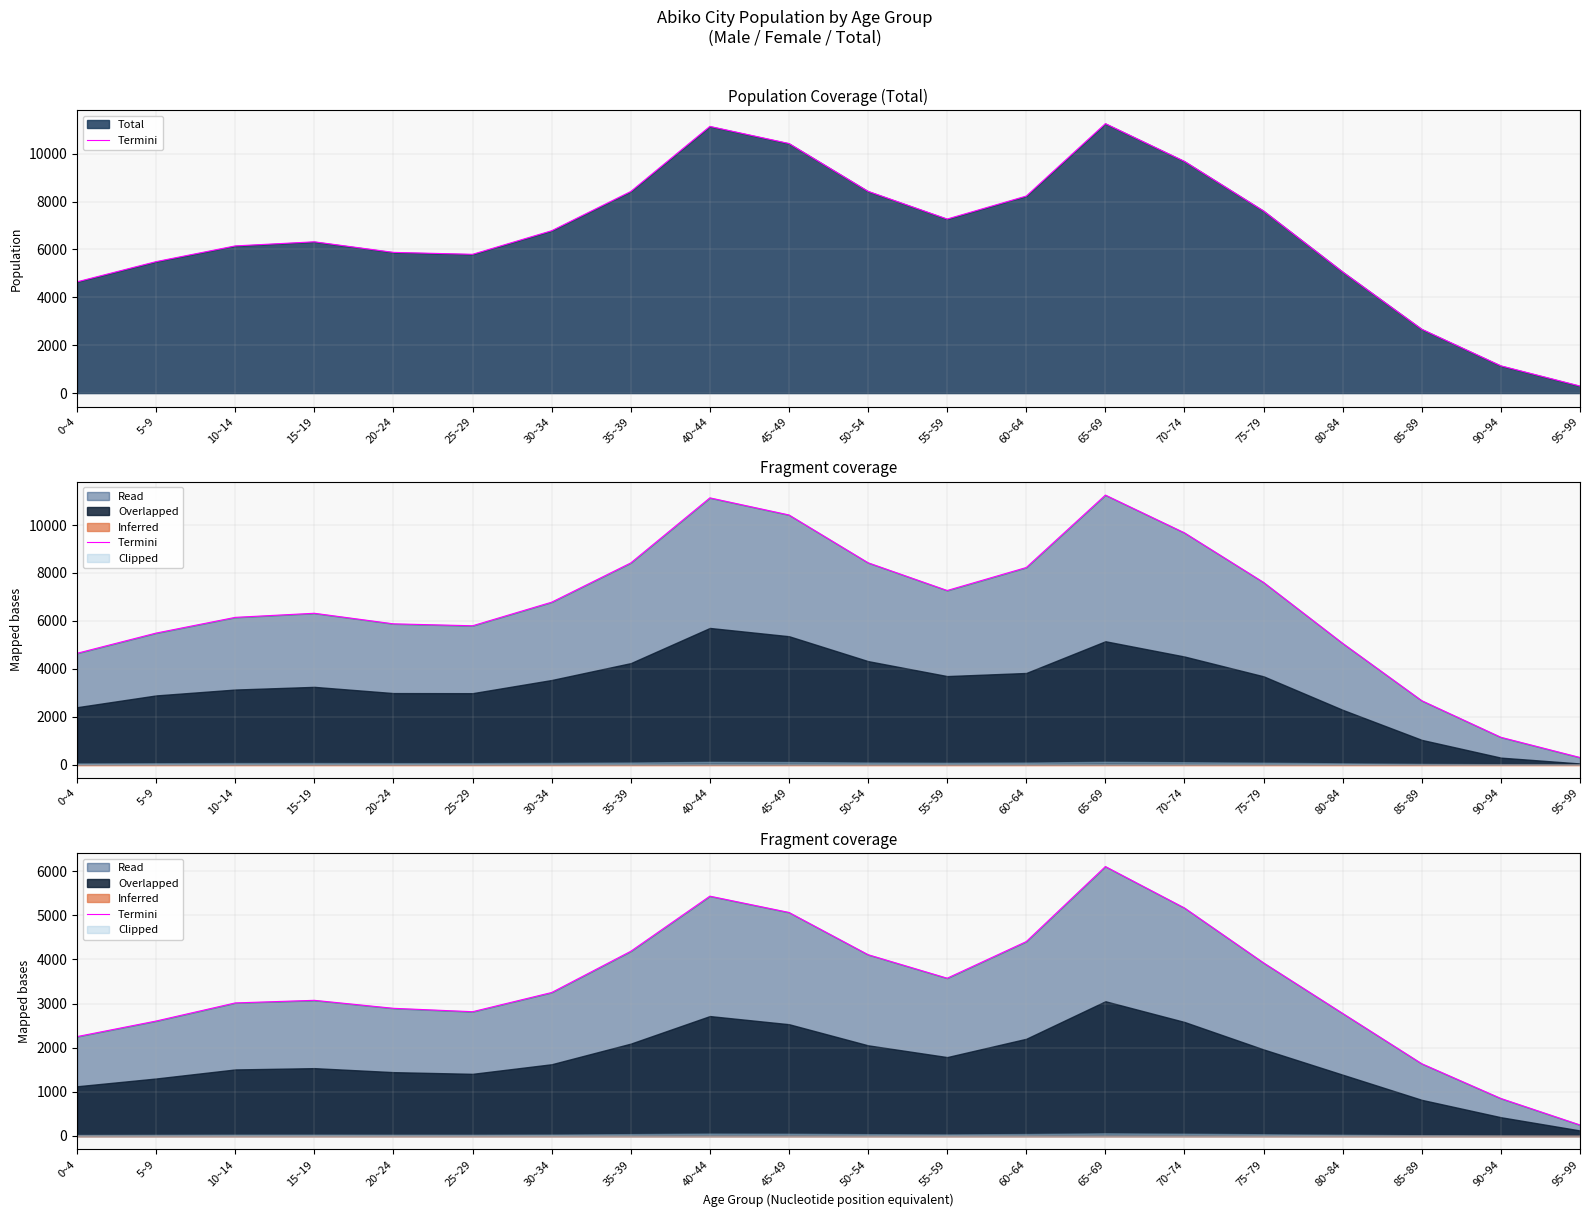

What is the label of the 13th point from the left?

60~64